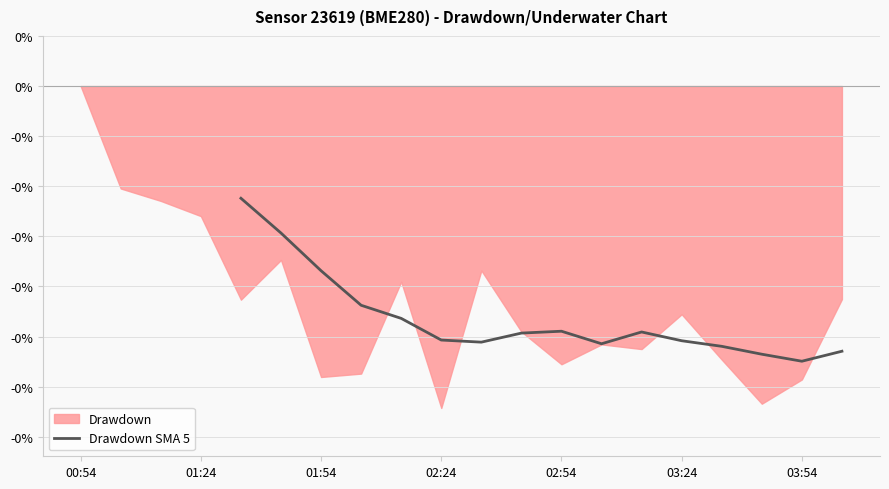

Does the chart have visible grid lines?

Yes